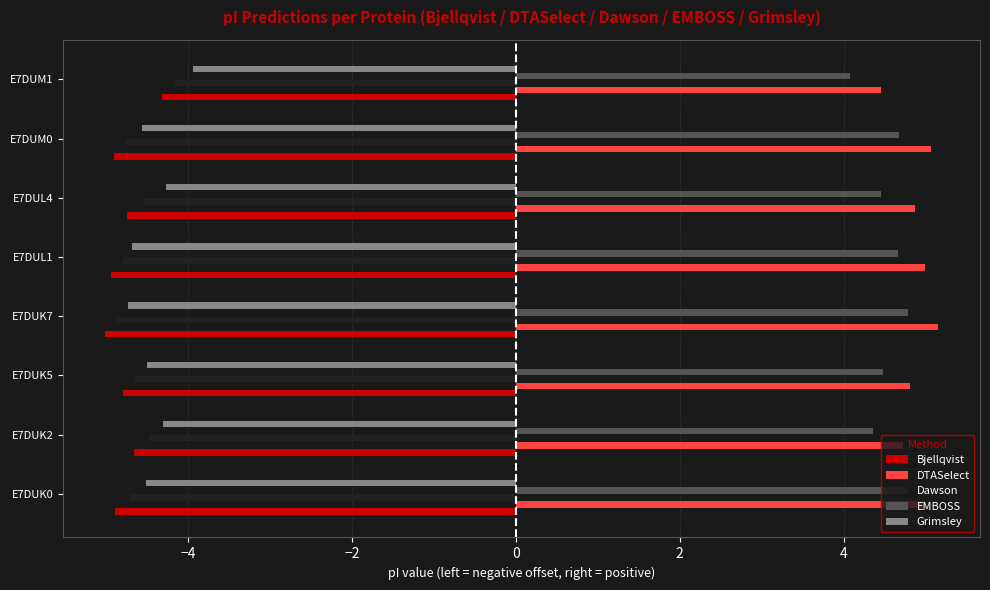

What is the minimum value shown in the chart?

-5.0